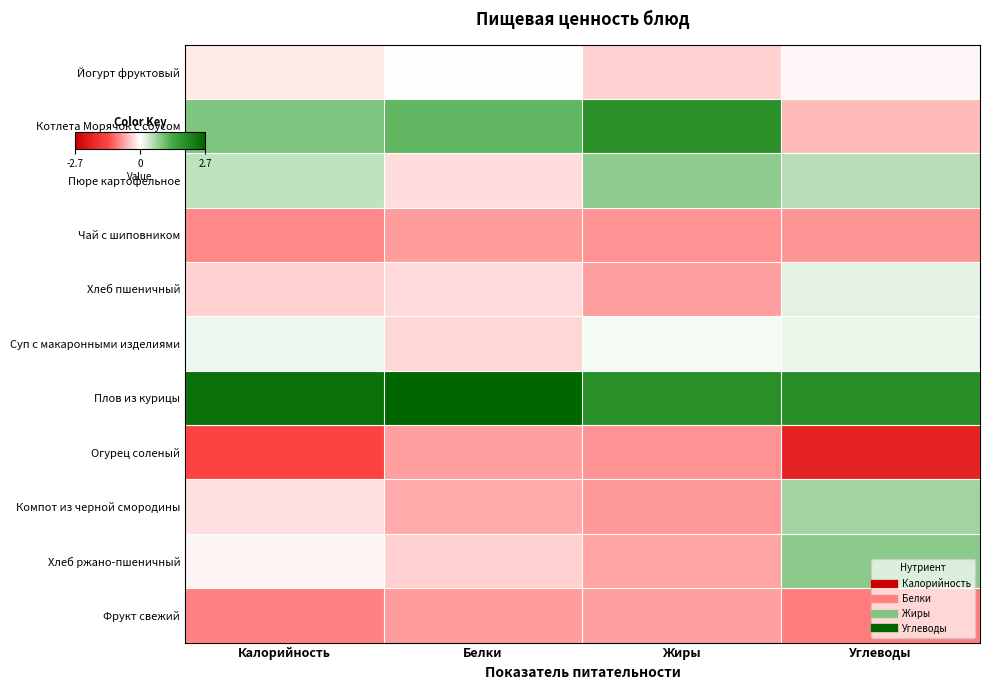

Reading right to left, extract all data points from this chart.

Йогурт фруктовый: Углеводы=-0.1	Жиры=-0.3	Белки=-0.0	Калорийность=-0.2
Котлета Морячок с соусом: Углеводы=-0.5	Жиры=1.9	Белки=1.1	Калорийность=0.9
Пюре картофельное: Углеводы=0.5	Жиры=0.8	Белки=-0.3	Калорийность=0.4
Чай с шиповником: Углеводы=-0.8	Жиры=-0.8	Белки=-0.7	Калорийность=-0.9
Хлеб пшеничный: Углеводы=0.2	Жиры=-0.7	Белки=-0.3	Калорийность=-0.3
Суп с макаронными изделиями: Углеводы=0.1	Жиры=0.1	Белки=-0.3	Калорийность=0.1
Плов из курицы: Углеводы=1.9	Жиры=1.9	Белки=2.7	Калорийность=2.5
Огурец соленый: Углеводы=-2.0	Жиры=-0.8	Белки=-0.7	Калорийность=-1.4
Компот из черной смородины: Углеводы=0.7	Жиры=-0.7	Белки=-0.6	Калорийность=-0.2
Хлеб ржано-пшеничный: Углеводы=0.9	Жиры=-0.7	Белки=-0.3	Калорийность=-0.1
Фрукт свежий: Углеводы=-1.0	Жиры=-0.7	Белки=-0.7	Калорийность=-0.9